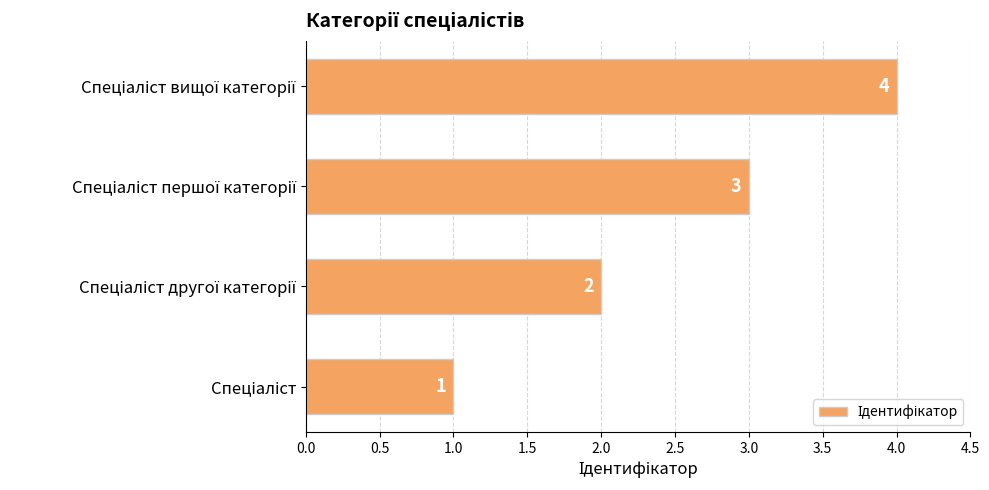

What is the greatest value displayed?

4